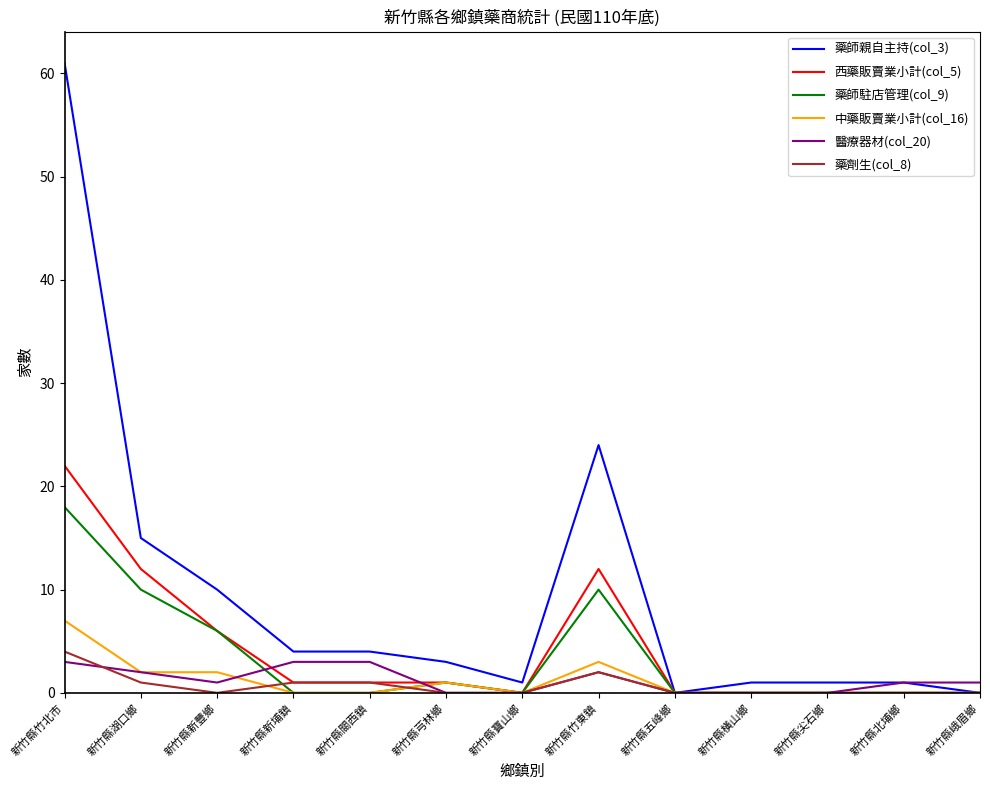

What position from the right is 新竹縣五峰鄉?

5